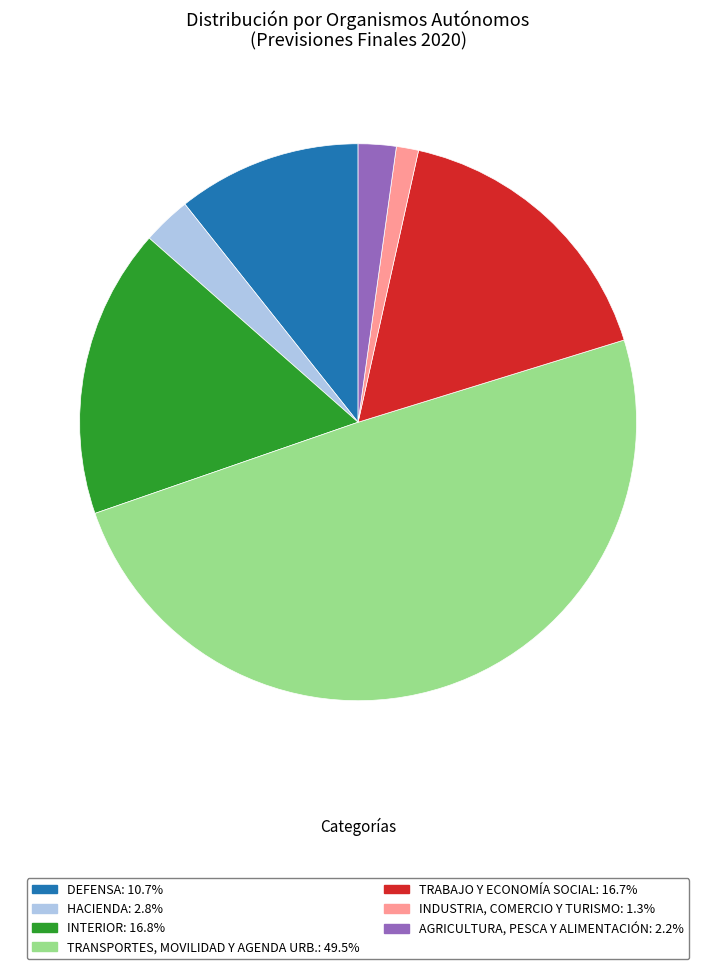

What is the ratio of the value at INDUSTRIA, COMERCIO Y TURISMO to the value at TRABAJO Y ECONOMÍA SOCIAL?

0.1